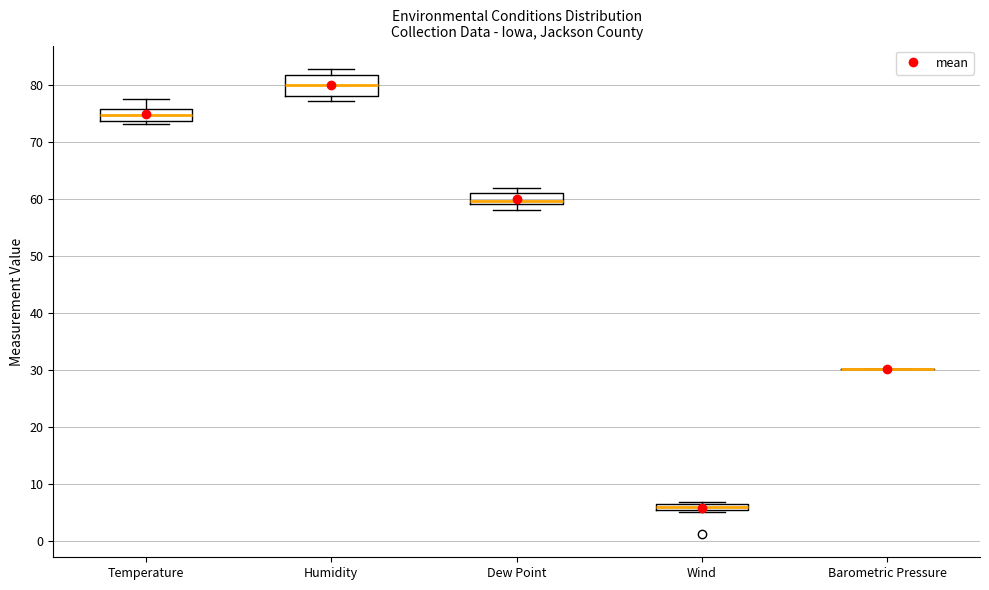

Where does the upper whisker of the box for Temperature end on the y-axis? The values are not printed on the chart, so give them approximately, as read against the axis.

77